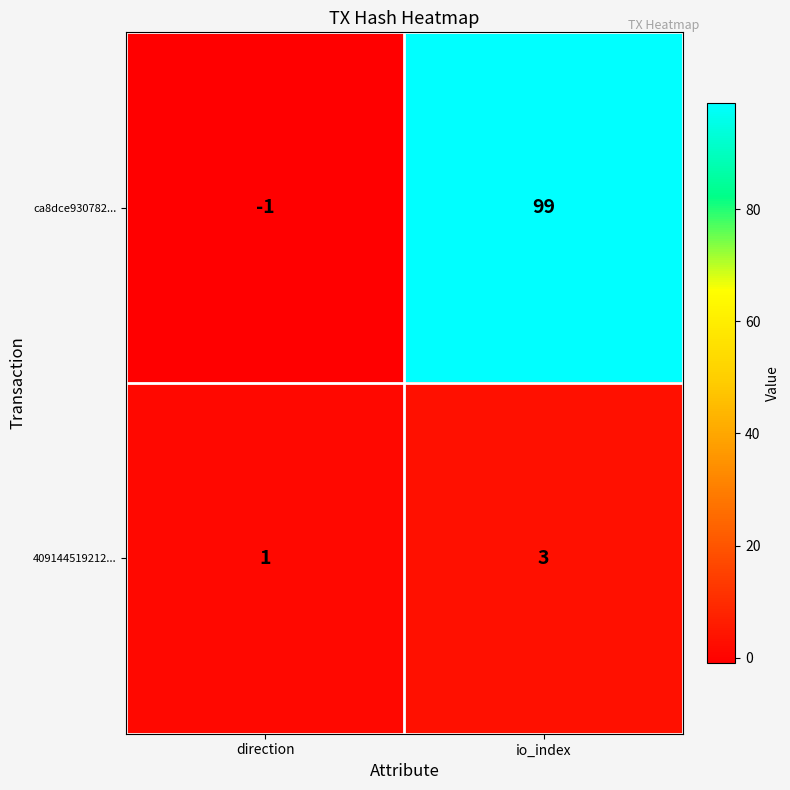

Reading left to right, transcribe all the data shown in this chart.

ca8dce930782...: direction=-1	io_index=99
409144519212...: direction=1	io_index=3